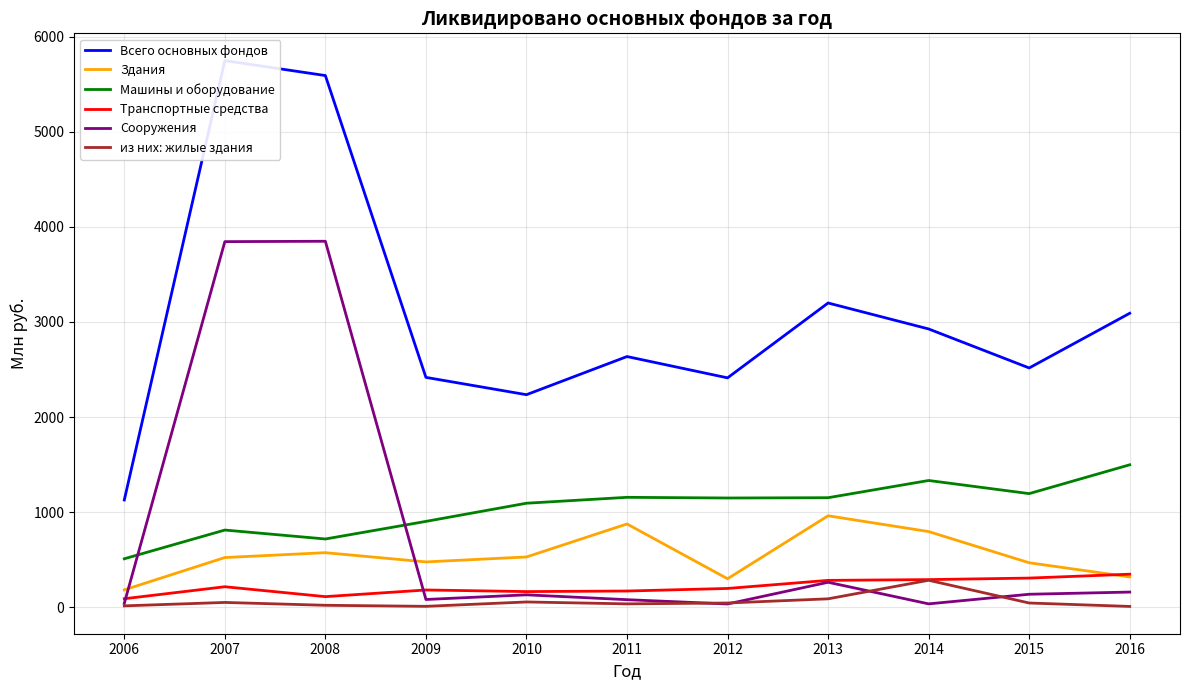

At which category does из них: жилые здания reach its first local valley?

2009